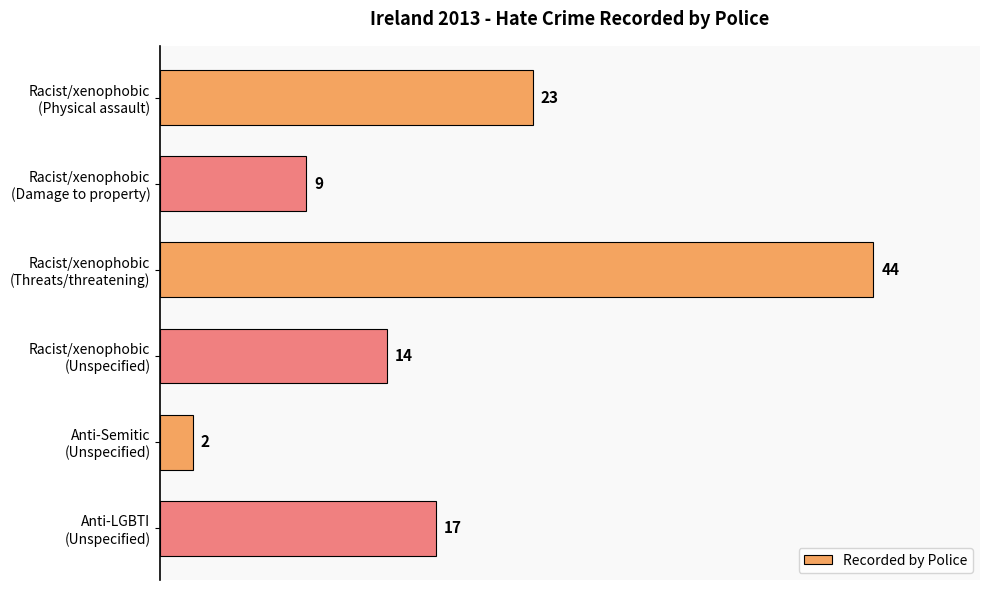

What is the difference between the maximum and minimum values?

42